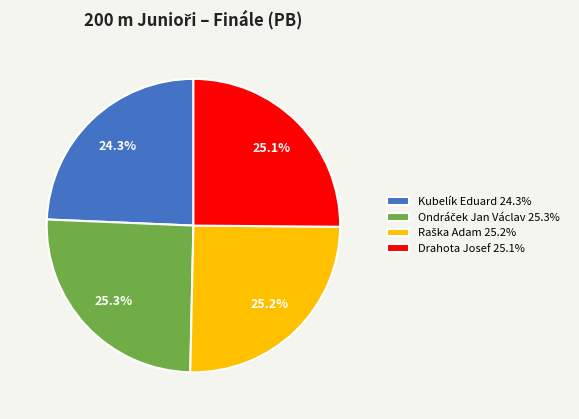

Does any single category account for the majority?

No